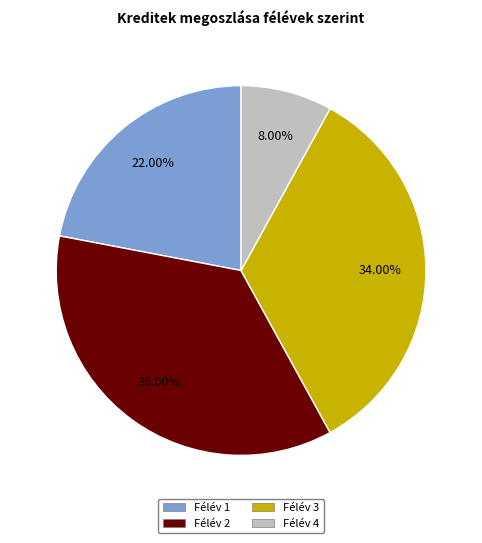

Is there any slice that represents more than half of the pie?

No